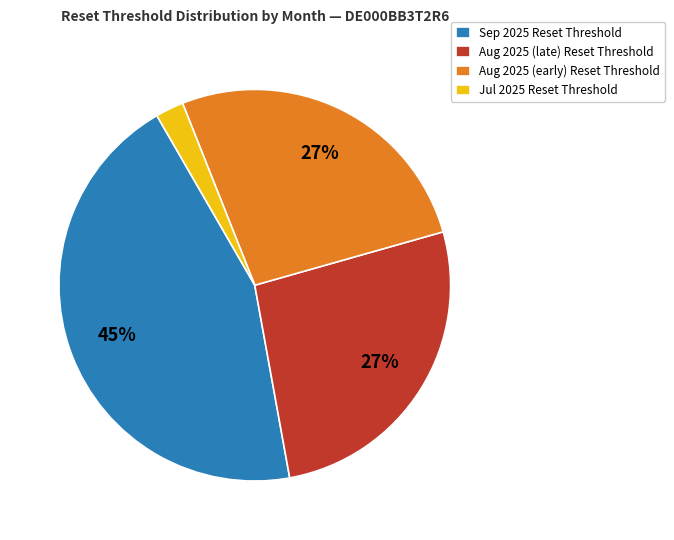

To the nearest percent, what percentage of the pie is Aug 2025 (late) Reset Threshold?

27%